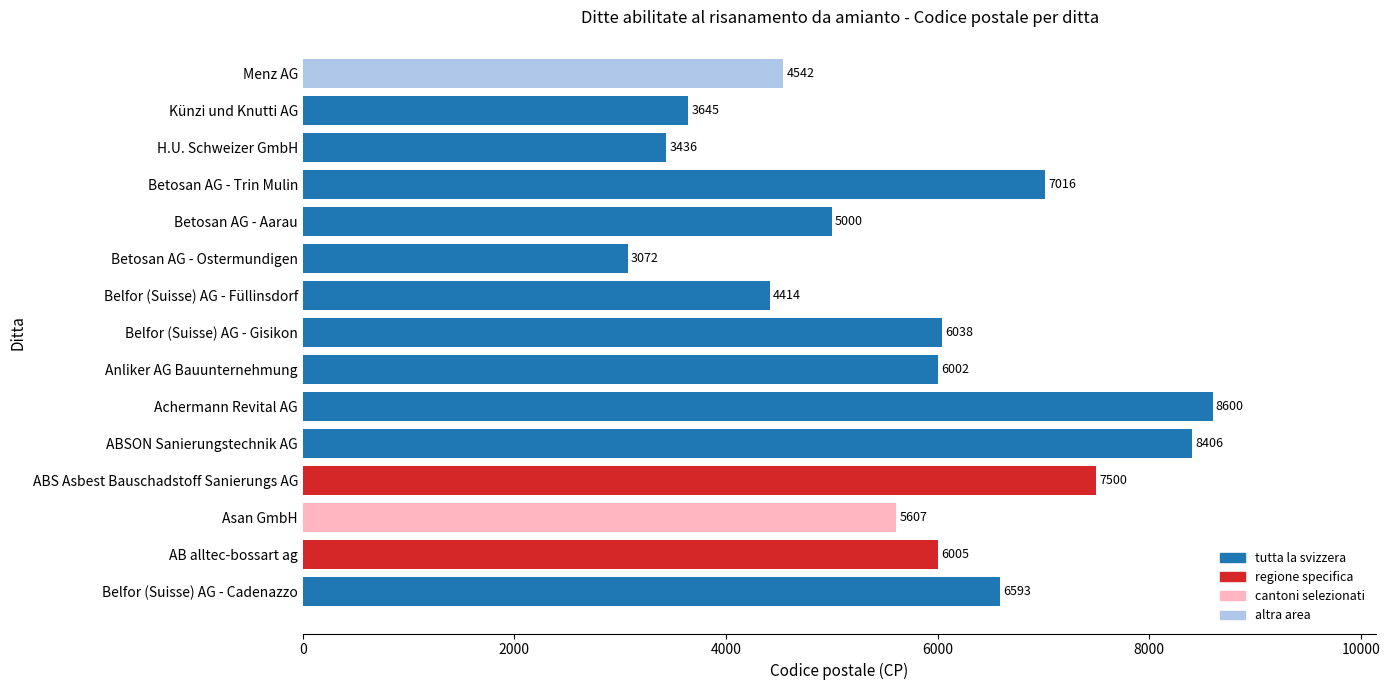

What is the minimum value shown in the chart?

3072